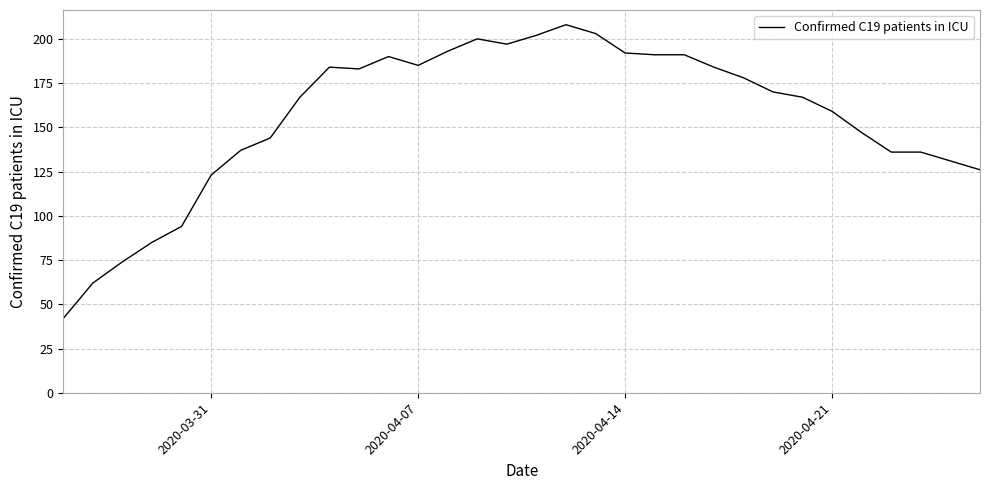

What is the smallest value displayed?

42